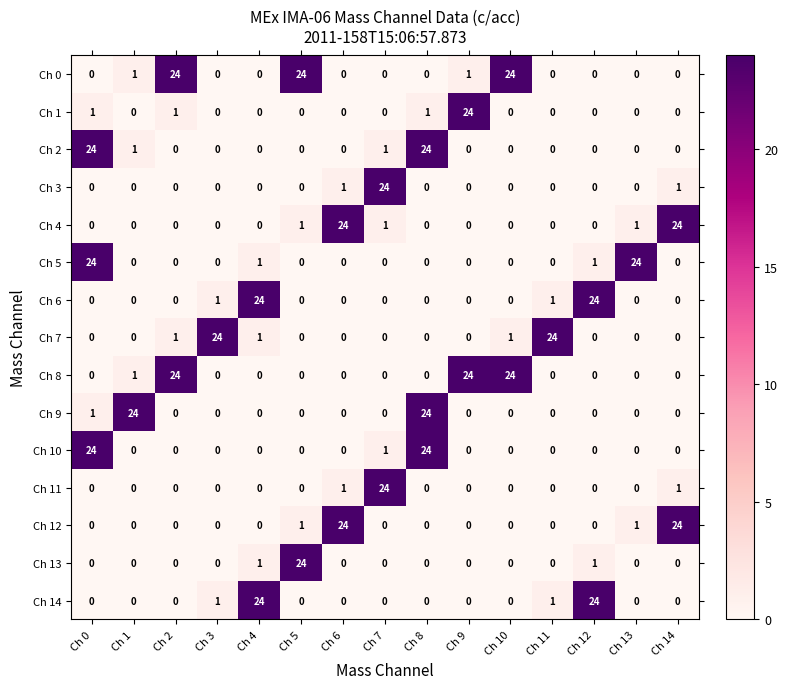

At which label is Ch 10 closest to 12?

Ch 7